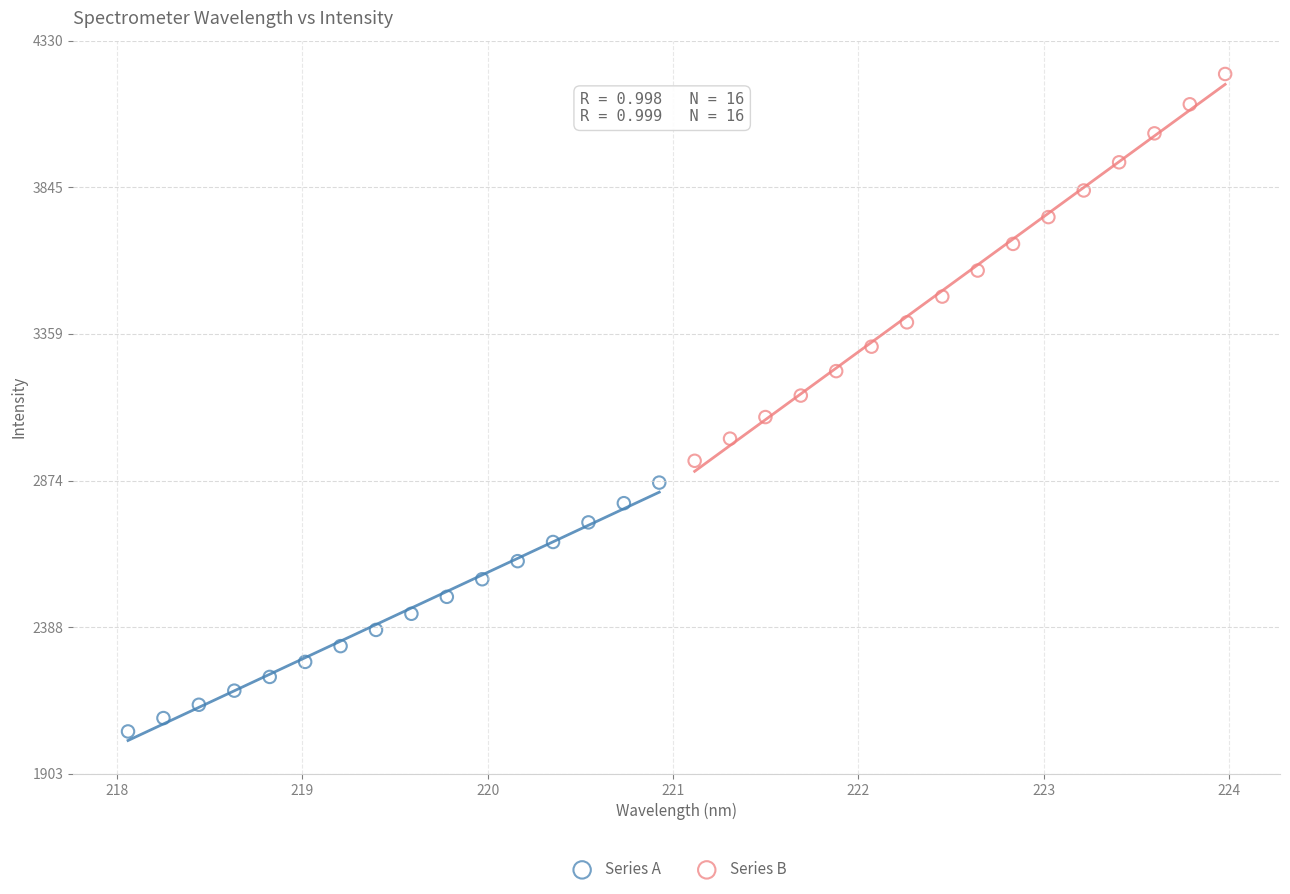

Which series reaches the maximum Y coordinate?

Series B